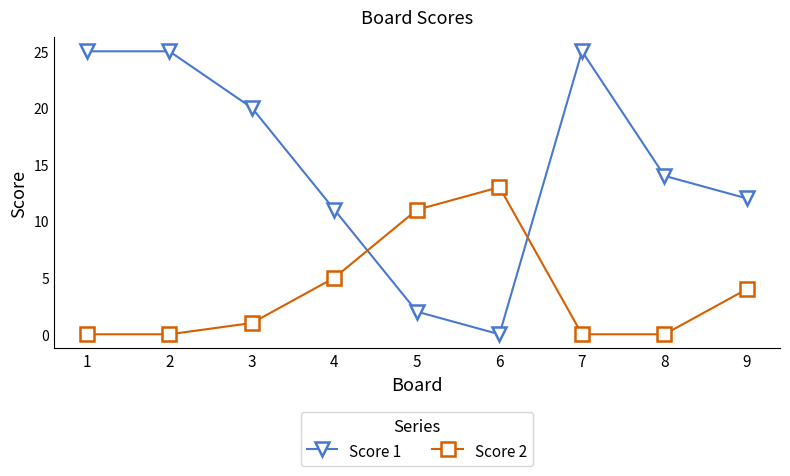

What is the highest value of the Score 2 series?

13